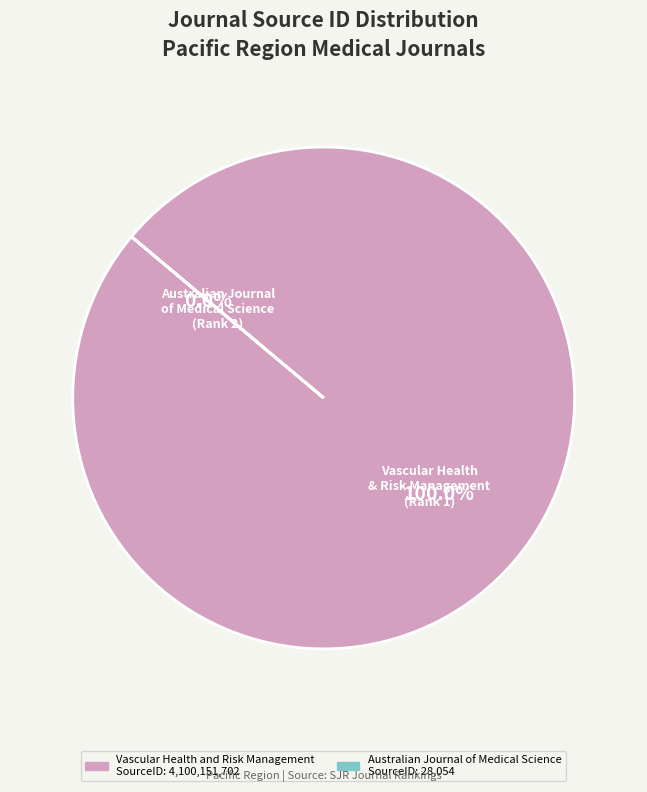

What is the largest slice in the pie chart?

Vascular Health and Risk Management